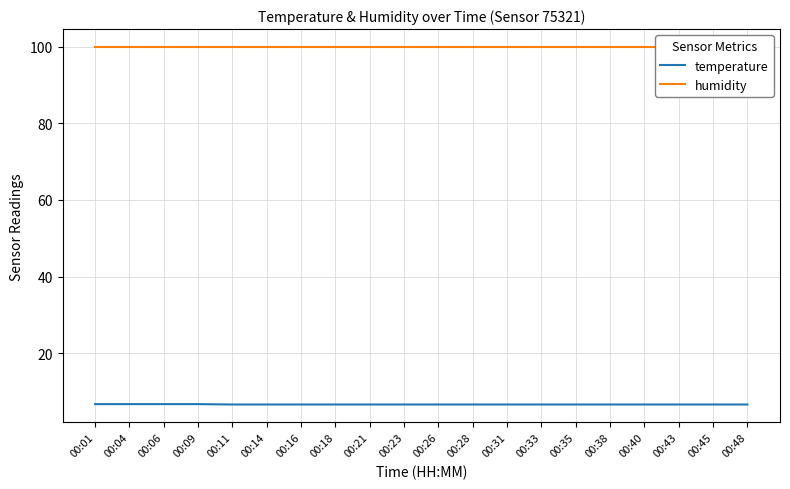

Reading left to right, extract all data points from this chart.

temperature: 6.7	6.7	6.7	6.7	6.6	6.6	6.6	6.6	6.6	6.6	6.6	6.6	6.6	6.6	6.6	6.6	6.6	6.6	6.6	6.6
humidity: 99.9	99.9	99.9	99.9	99.9	99.9	99.9	99.9	99.9	99.9	99.9	99.9	99.9	99.9	99.9	99.9	99.9	99.9	99.9	99.9